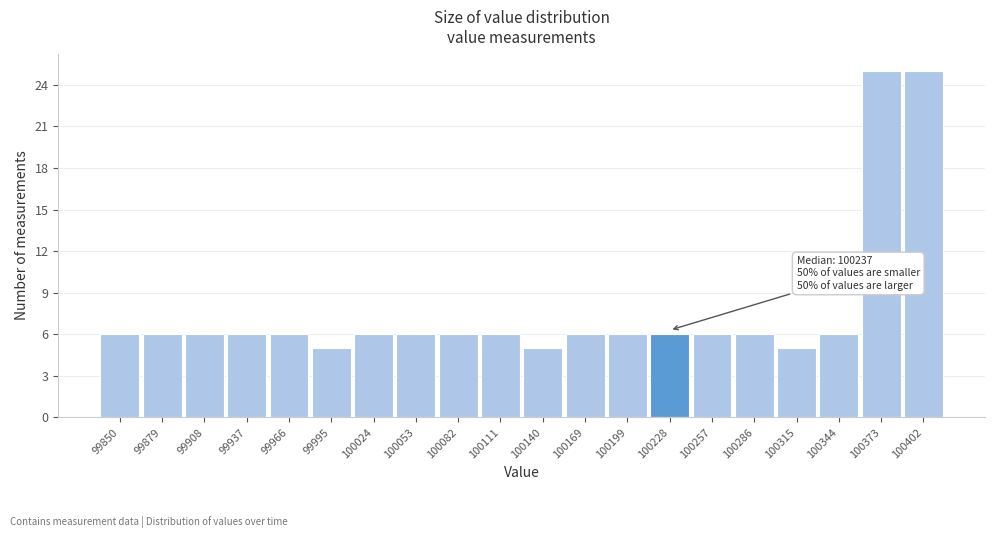

Reading left to right, list all the values displayed in this chart.

6	6	6	6	6	5	6	6	6	6	5	6	6	6	6	6	5	6	25	25